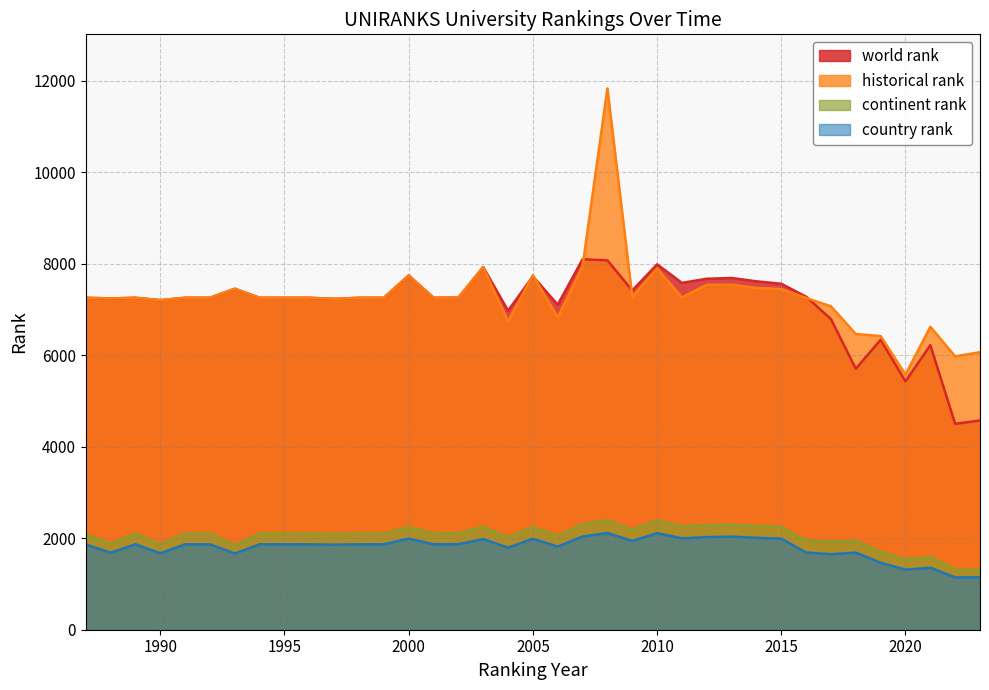

What is the lowest value of the historical rank series?

5576